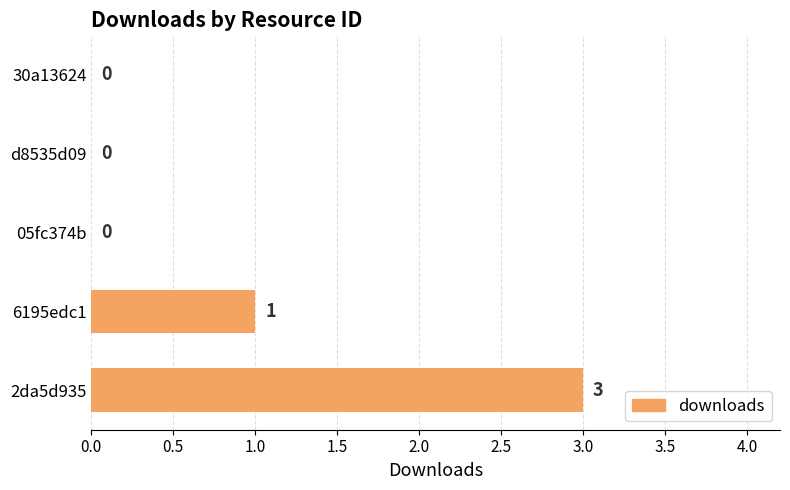

Where is the data nearest to the value 1?

6195edc1